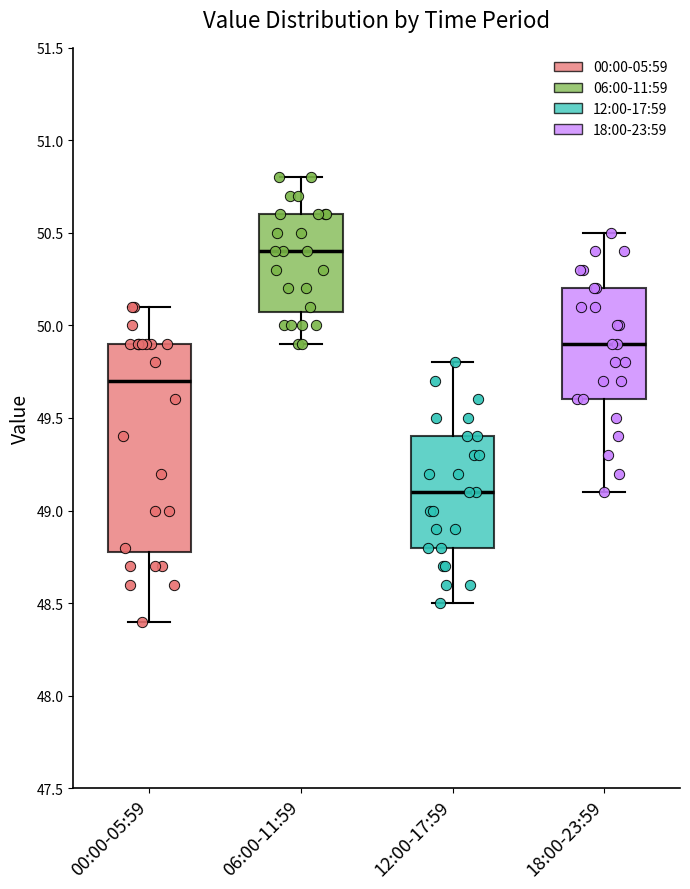

Reading left to right, transcribe this box plot: for each box, give where its median line is, the range the box spans, and where its two whiskers end, as read against the y-axis. The values are not printed on the chart, so give them approximately, as read against the axis.

00:00-05:59: median 49.7, box 48.8 to 49.9, whiskers 48.4 to 50.1
06:00-11:59: median 50.4, box 50.1 to 50.6, whiskers 49.9 to 50.8
12:00-17:59: median 49.1, box 48.8 to 49.4, whiskers 48.5 to 49.8
18:00-23:59: median 49.9, box 49.6 to 50.2, whiskers 49.1 to 50.5